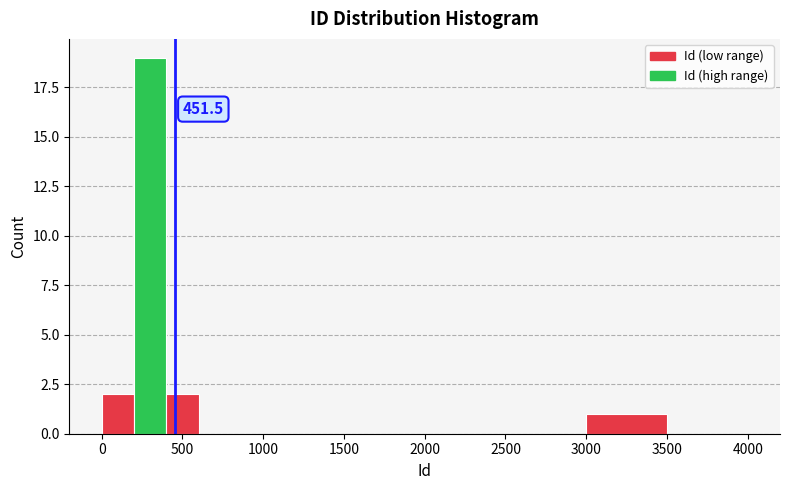

Which range on the x-axis has the tallest bar?

200 to 400